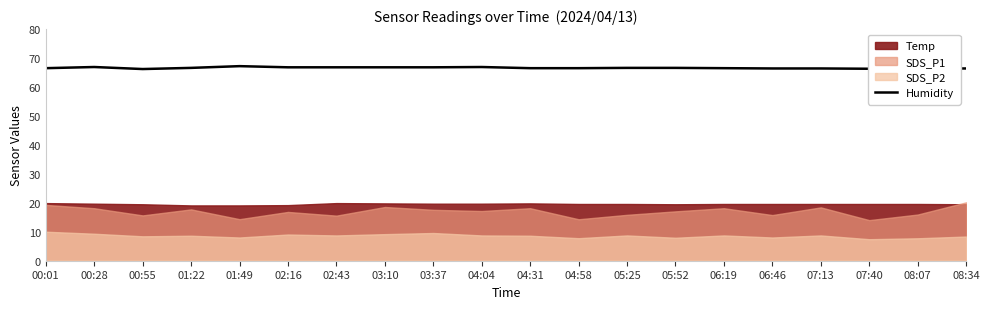

At which label is the value closest to 66?

00:55